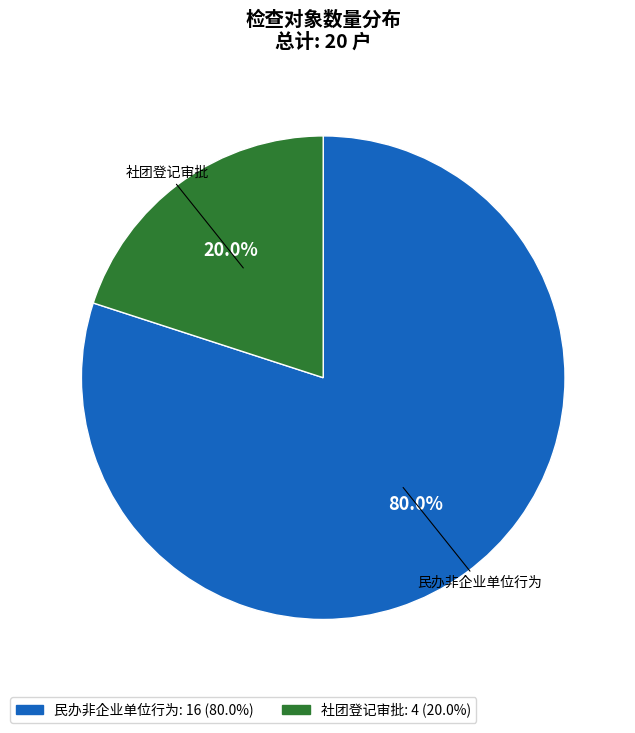

Is it true that 社团登记审批 is 30% of the pie?

False